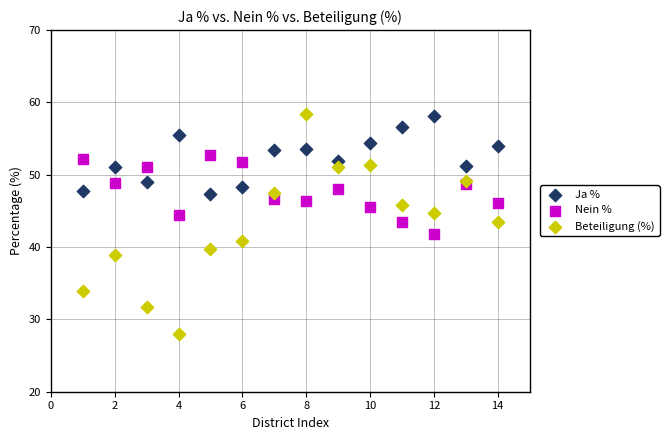

Which series contains the lowest Y value?

Beteiligung (%)